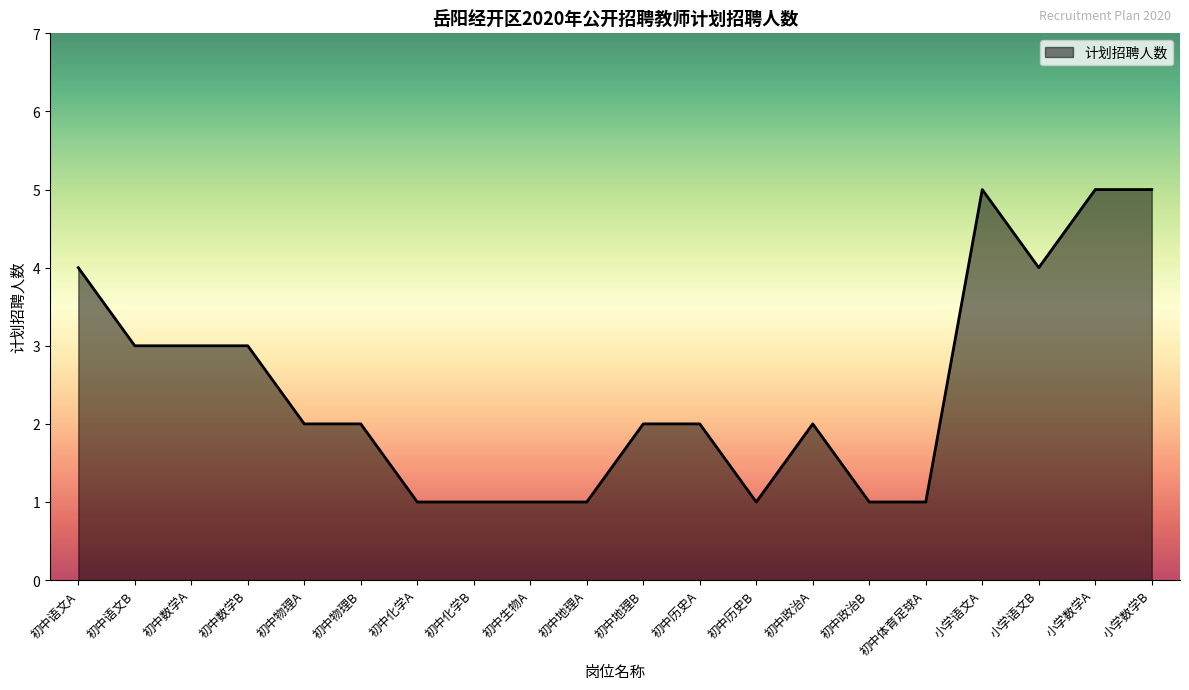

Which has a higher value, 初中历史B or 小学数学A?

小学数学A